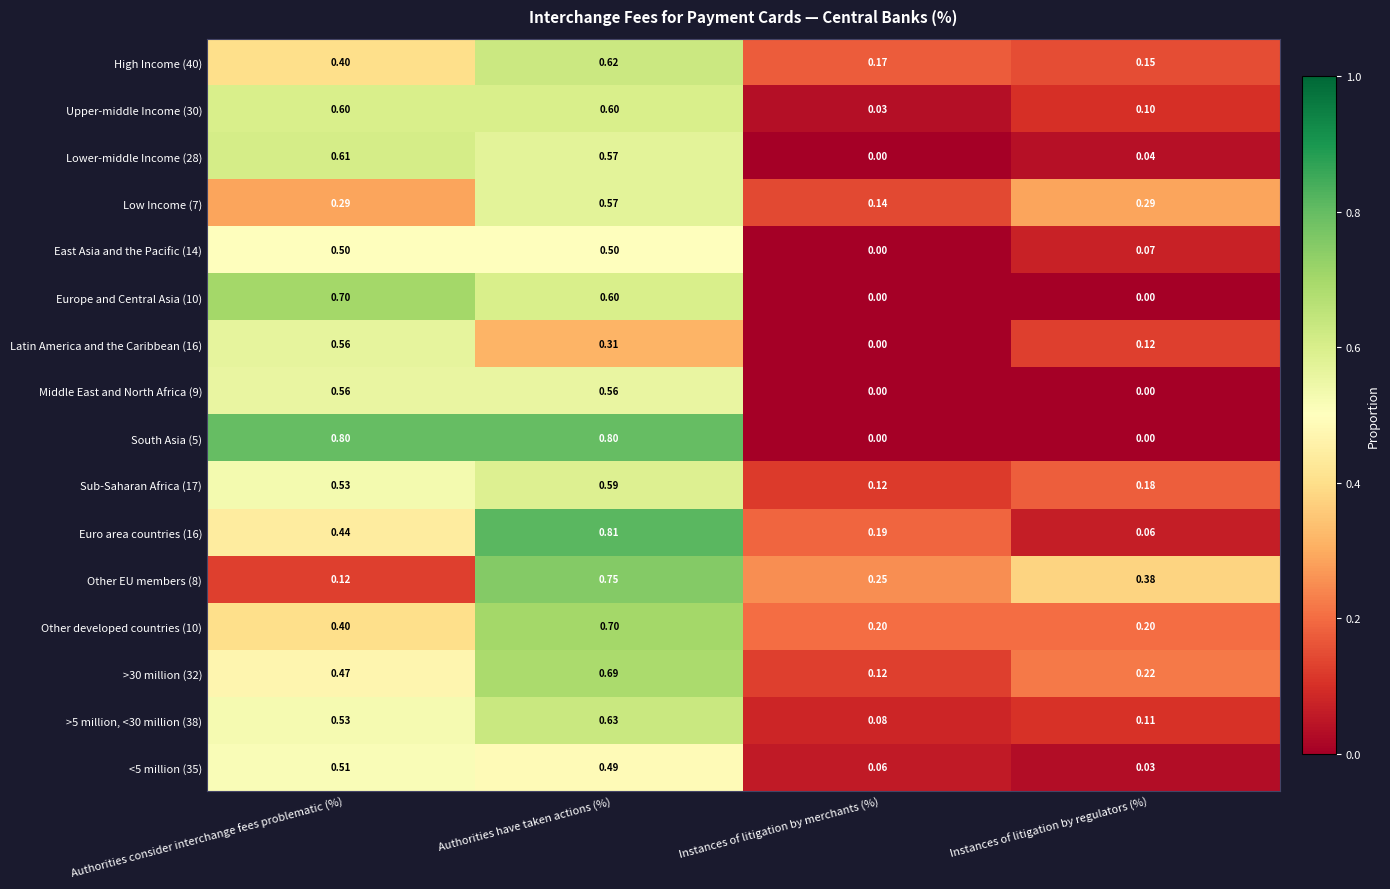

Is the value of Other EU members (8) at Instances of litigation by regulators (%) greater than the value of Sub-Saharan Africa (17) at Instances of litigation by merchants (%)?

Yes